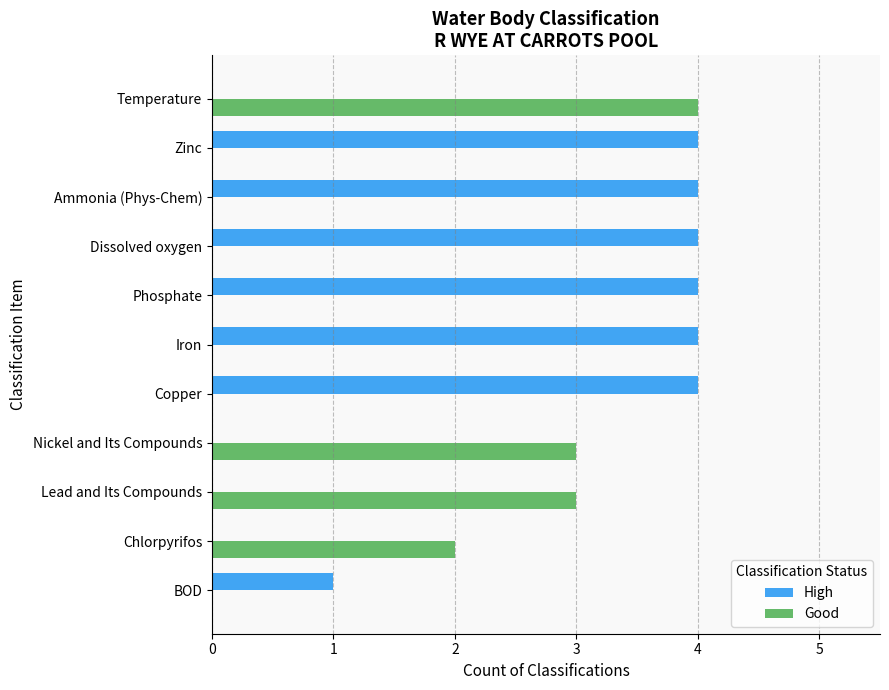

What is the maximum value shown in the chart?

4